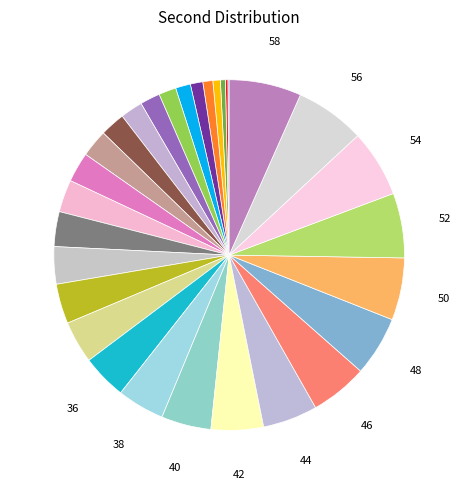

What is the largest slice in the pie chart?

58